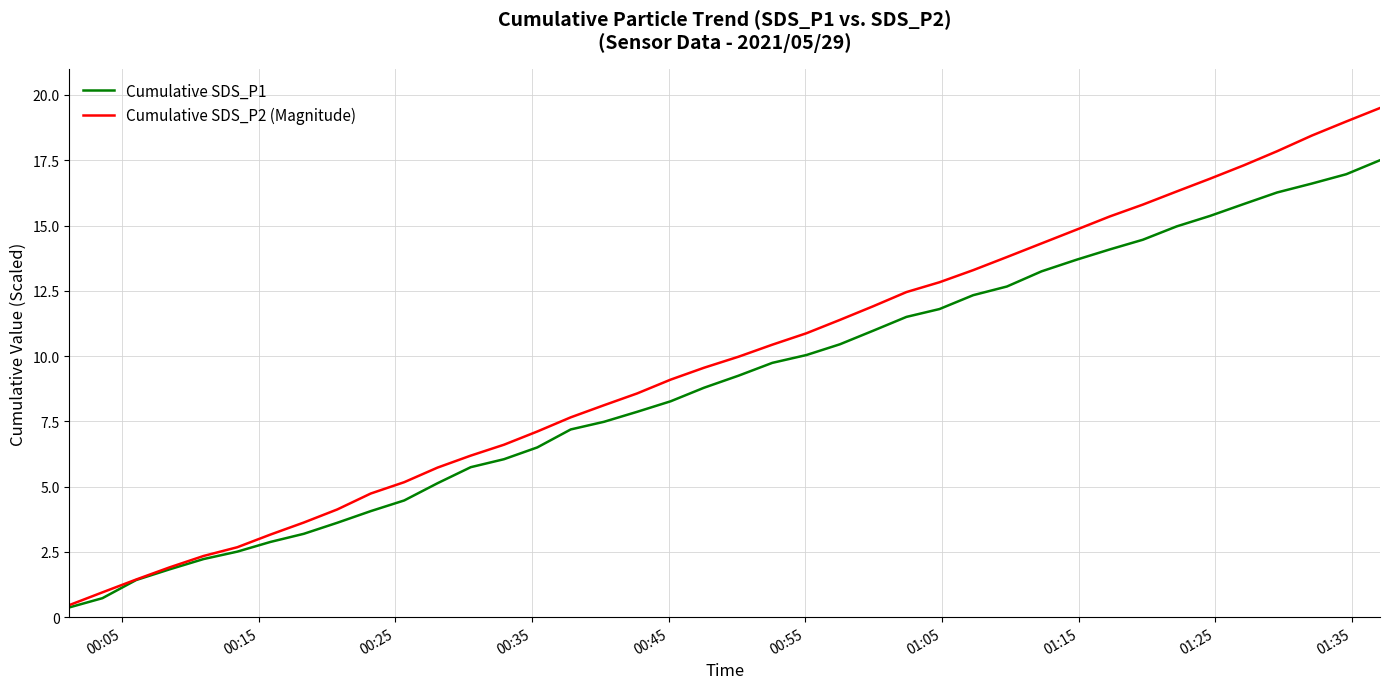

Reading left to right, list all the values displayed in this chart.

Cumulative SDS_P1: 0.4	0.7	1.4	1.8	2.2	2.5	2.9	3.2	3.6	4.1	4.5	5.1	5.7	6.0	6.5	7.2	7.5	7.9	8.3	8.8	9.2	9.7	10.0	10.5	11.0	11.5	11.8	12.3	12.7	13.2	13.7	14.1	14.5	15.0	15.4	15.8	16.3	16.6	17.0	17.5
Cumulative SDS_P2 (Magnitude): 0.5	1.0	1.4	1.9	2.3	2.7	3.2	3.6	4.1	4.7	5.2	5.7	6.2	6.6	7.1	7.7	8.1	8.6	9.1	9.6	10.0	10.4	10.9	11.4	11.9	12.5	12.8	13.3	13.8	14.3	14.8	15.3	15.8	16.3	16.8	17.3	17.8	18.4	19.0	19.5